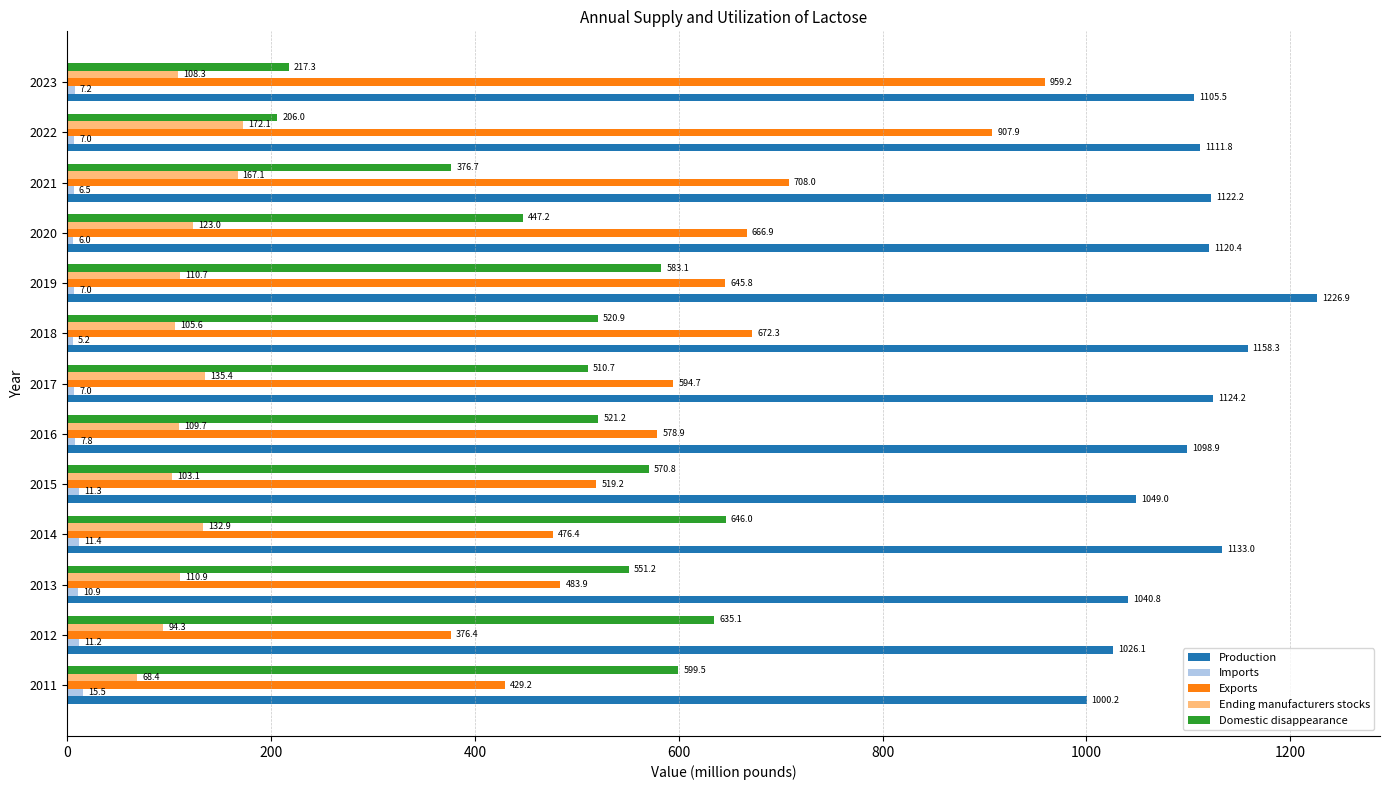

At which label is Imports closest to 10?

2013